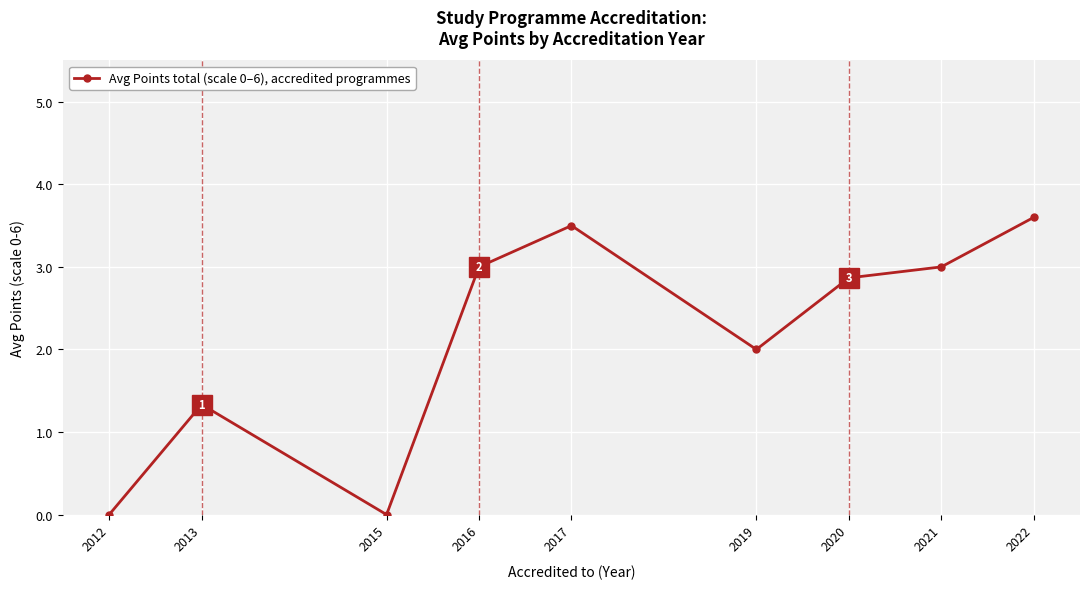

Does the chart have visible grid lines?

Yes